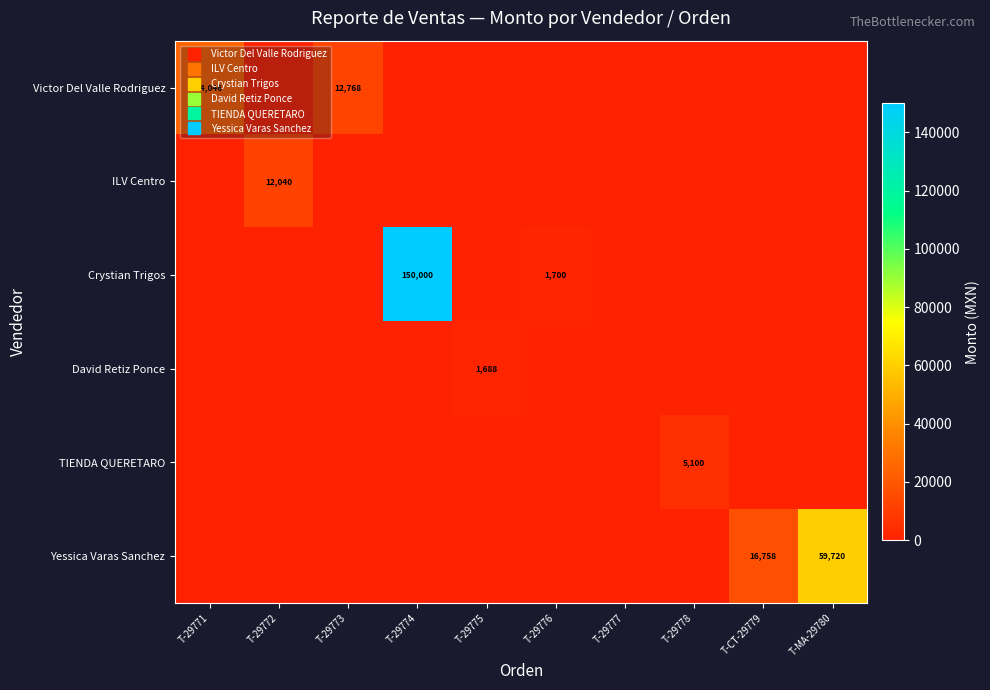

What is the maximum value for TIENDA QUERETARO?

5100.0